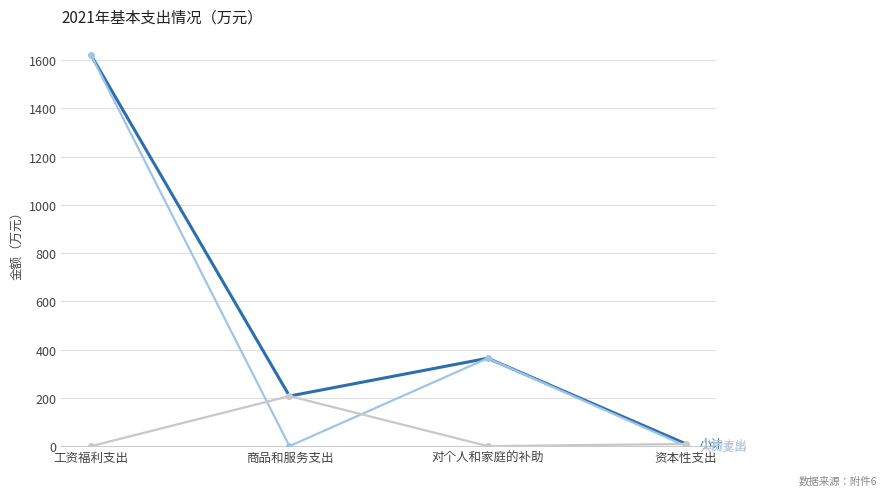

What is the spread (max minus min) of values at 商品和服务支出?

207.5